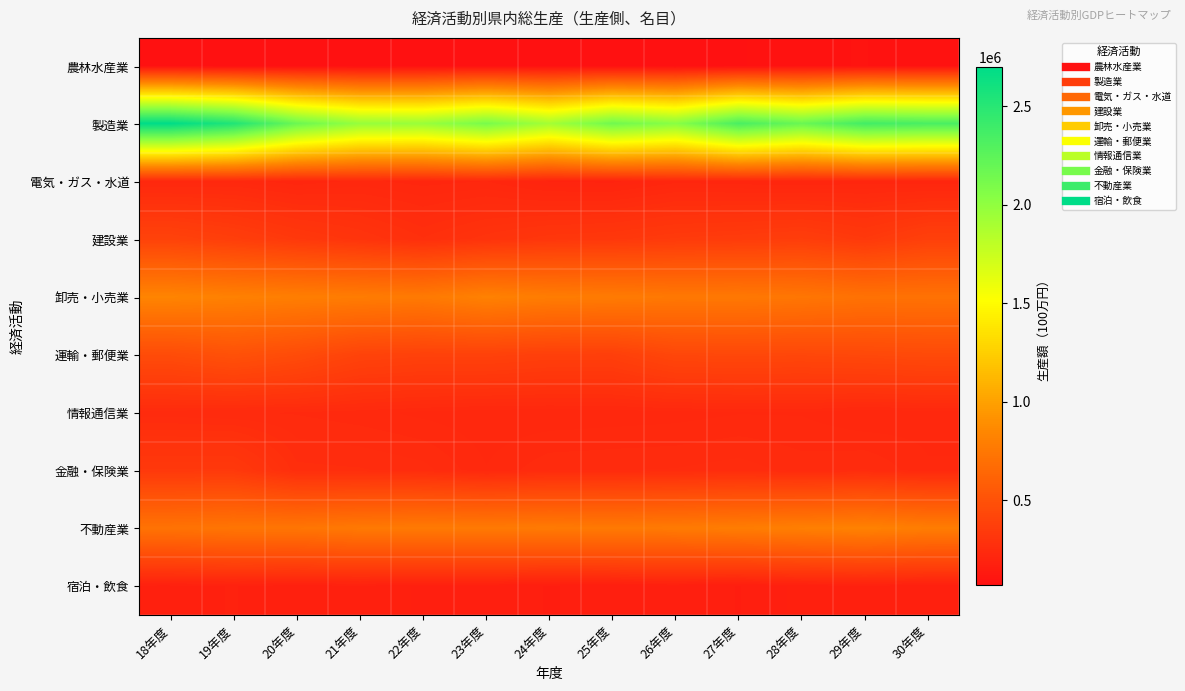

Which series changed the most between 20年度 and 25年度?

運輸・郵便業